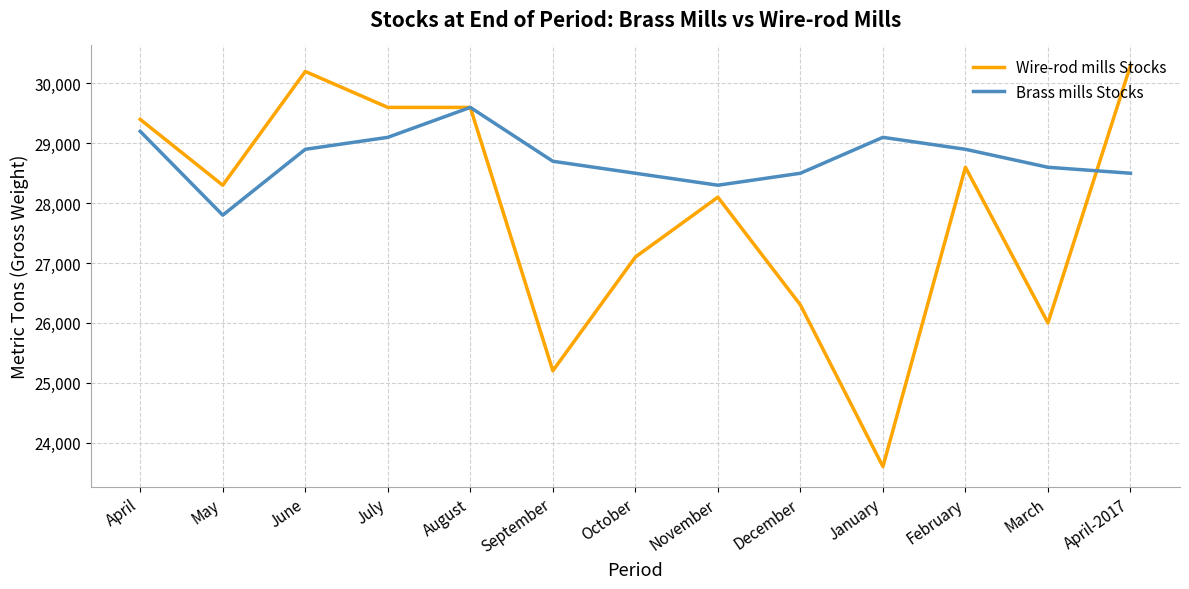

What is the minimum value shown in the chart?

23600